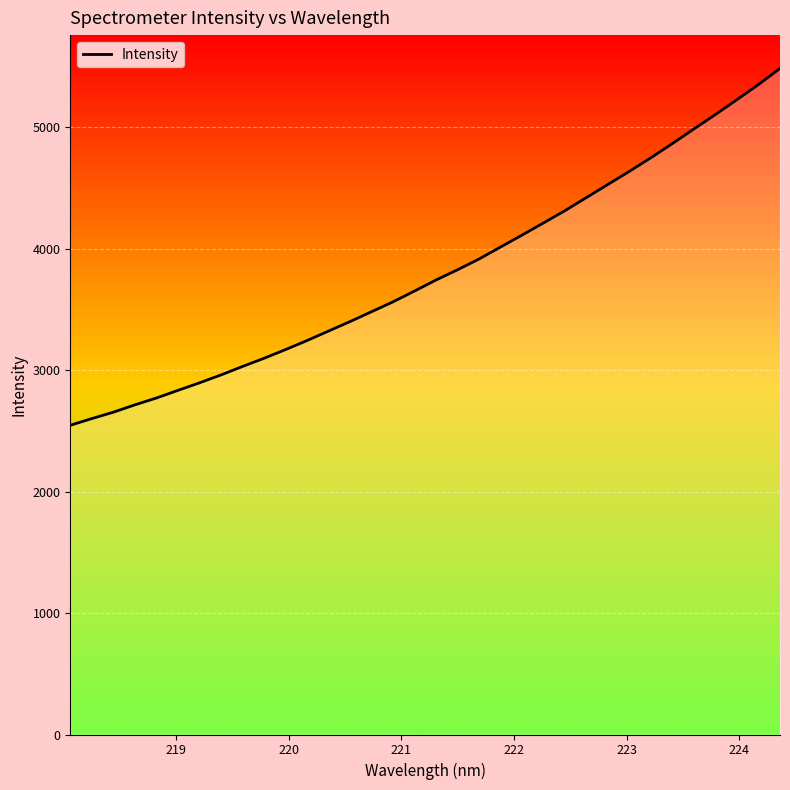

What is the maximum value shown in the chart?

5484.4